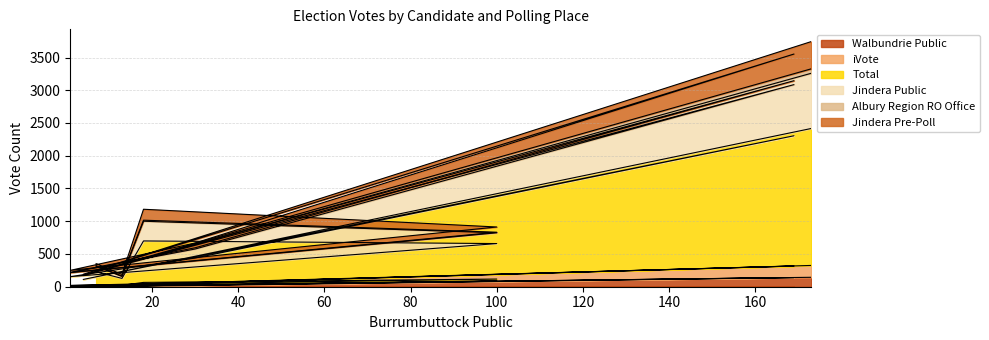

At which label is Walbundrie Public closest to 73?

100